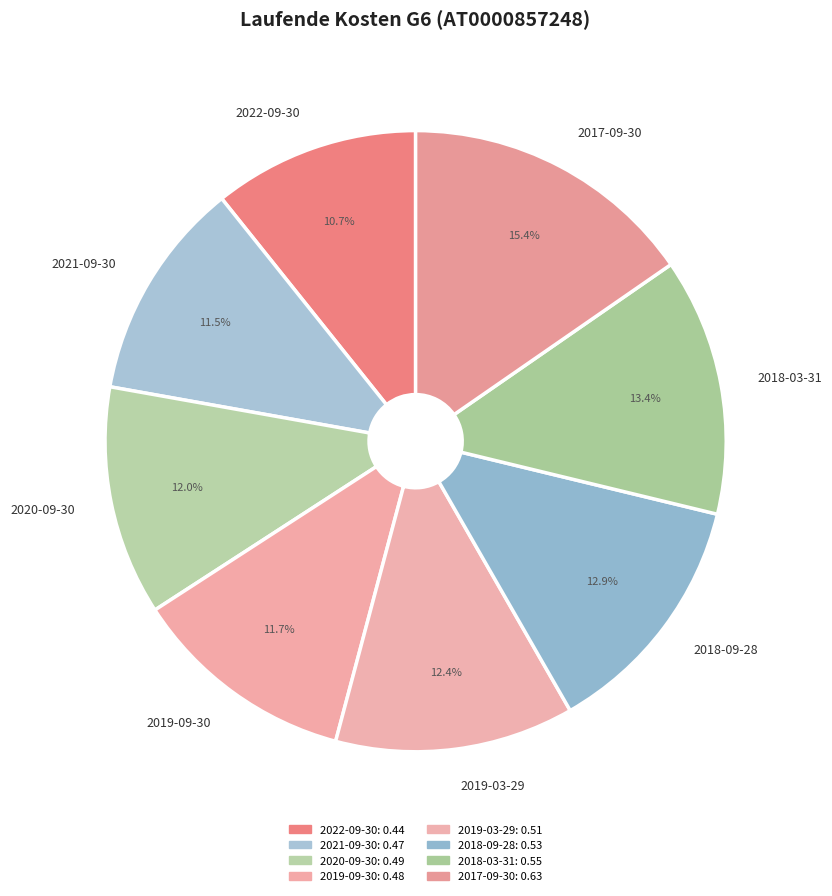

Does any single category account for the majority?

No